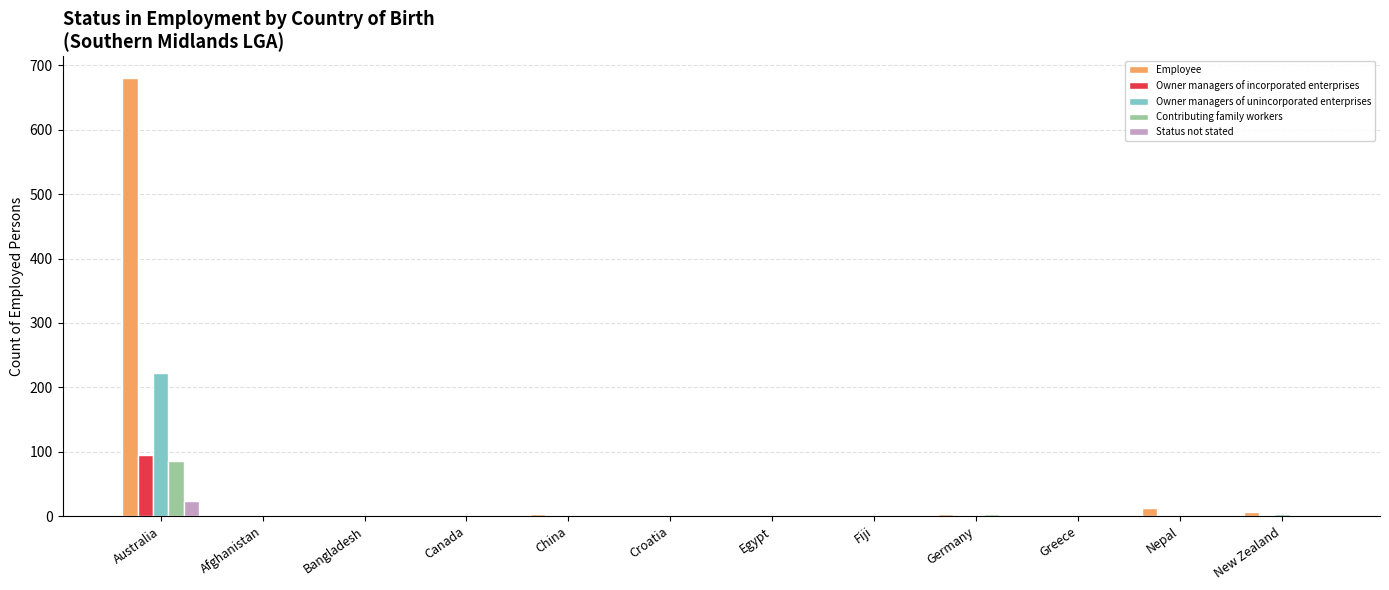

What are all the series names shown in the legend?

Employee, Owner managers of incorporated enterprises, Owner managers of unincorporated enterprises, Contributing family workers, Status not stated